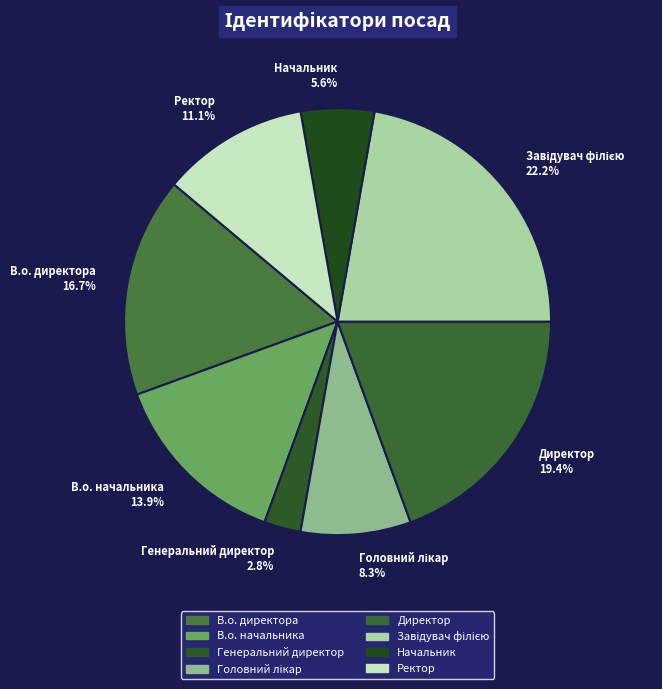

To the nearest percent, what portion does Генеральний директор represent?

3%